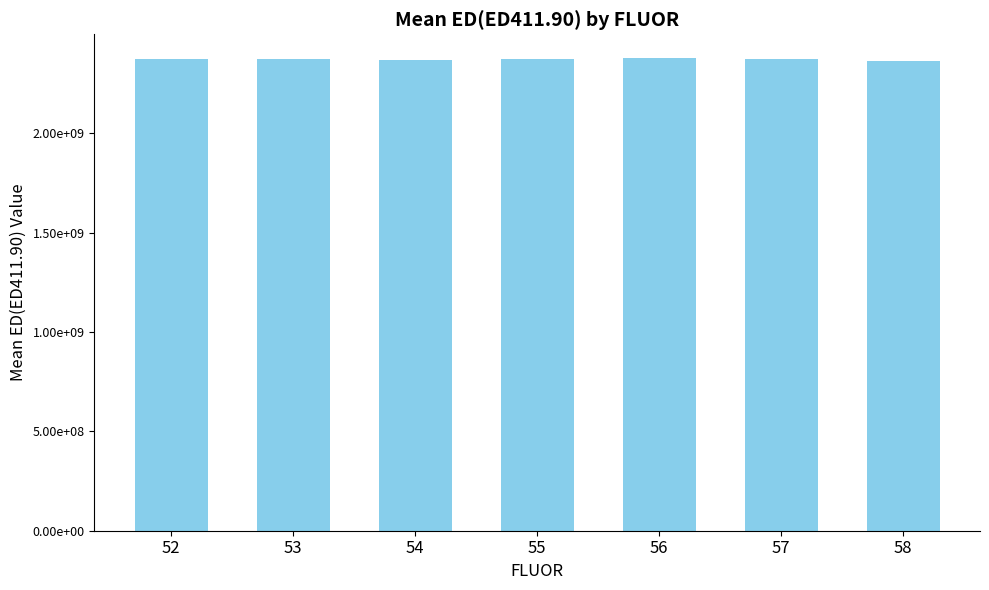

Are the bars horizontal?

No